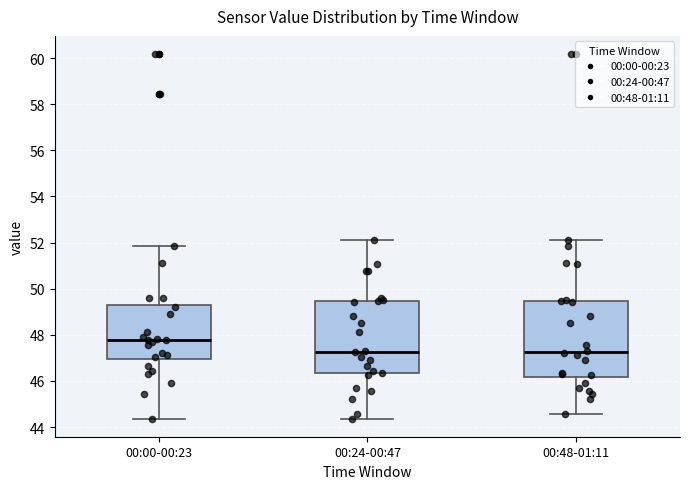

Reading left to right, read every box against the y-axis: the position of its median line, the range the box covers, and the ends of its whiskers. The values are not printed on the chart, so give them approximately, as read against the axis.

00:00-00:23: median 47.8, box 47.0 to 49.2, whiskers 44.4 to 51.8
00:24-00:47: median 47.2, box 46.4 to 49.4, whiskers 44.4 to 52.2
00:48-01:11: median 47.2, box 46.2 to 49.4, whiskers 44.6 to 52.2